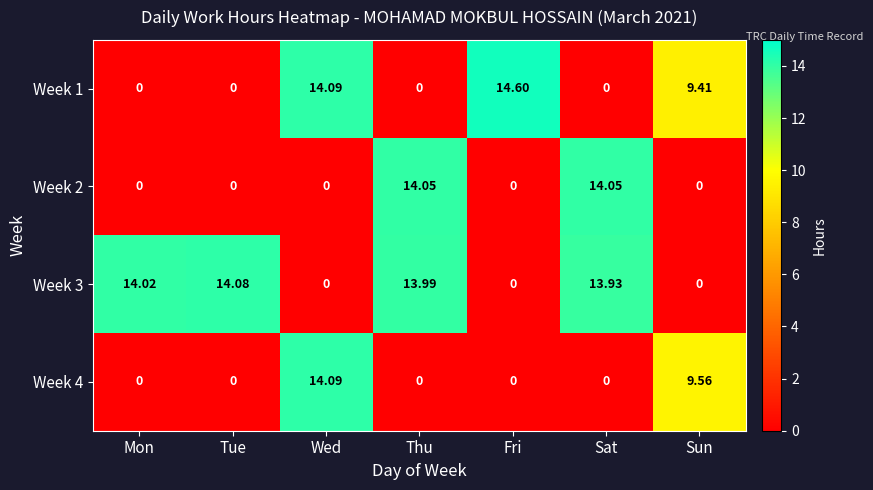

At which category is the sum across all series the highest?

Wed